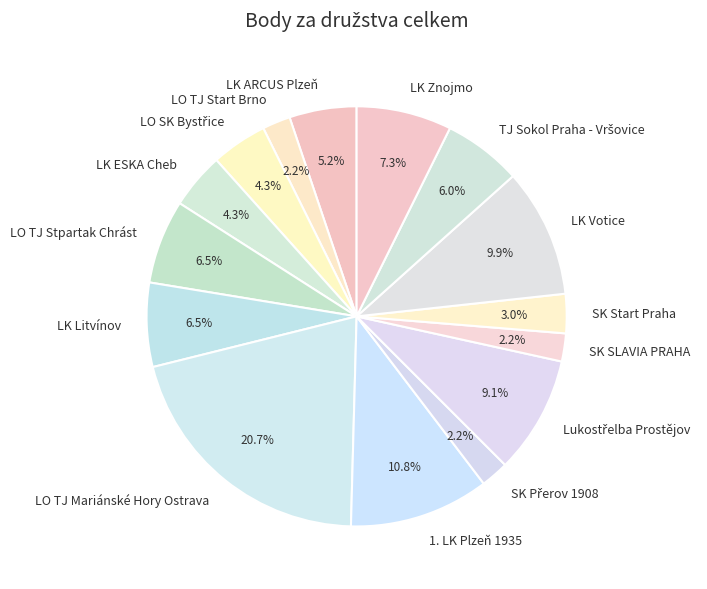

Does any single category account for the majority?

No